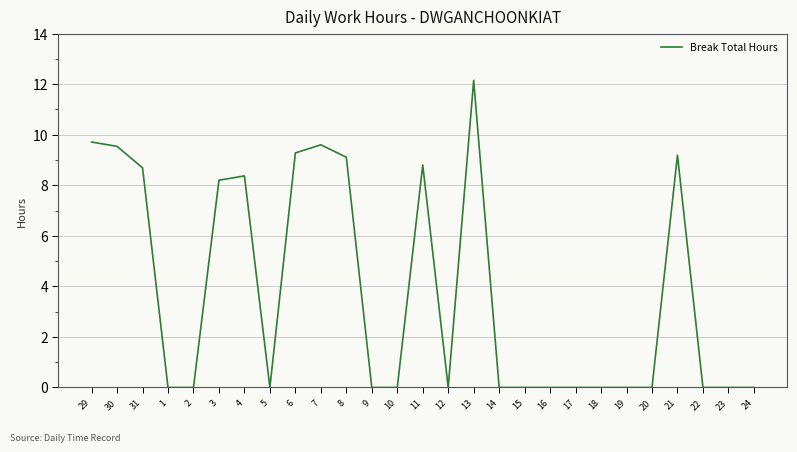

How many categories are shown in the chart?

27